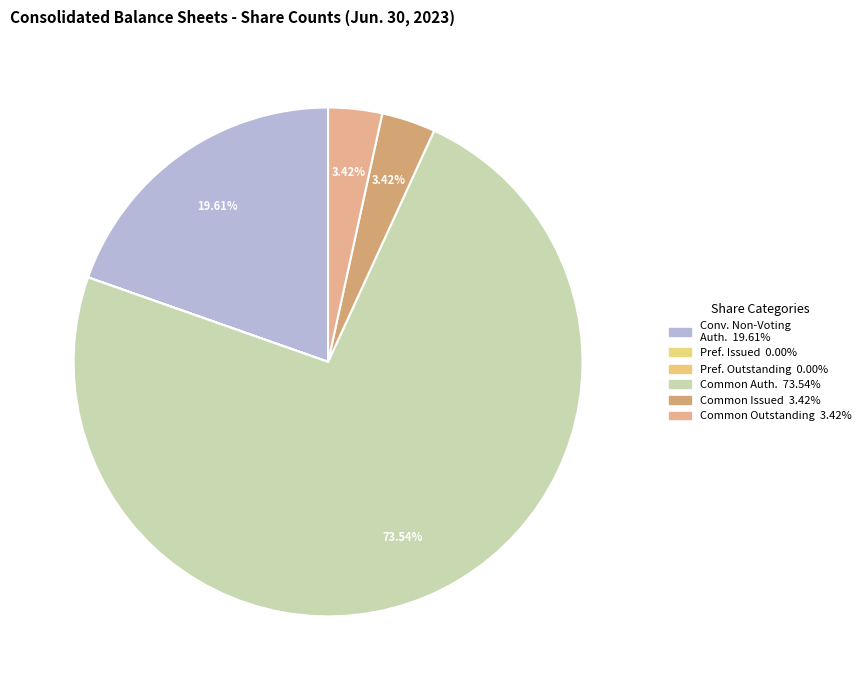

To the nearest percent, what is the average slice percentage?

17%